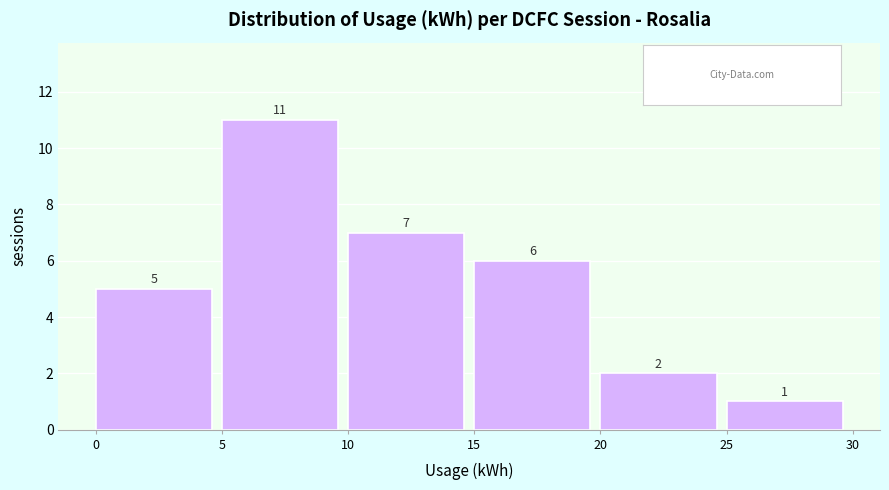

What is the height of the bar covering 5 to 10 on the x-axis?

11